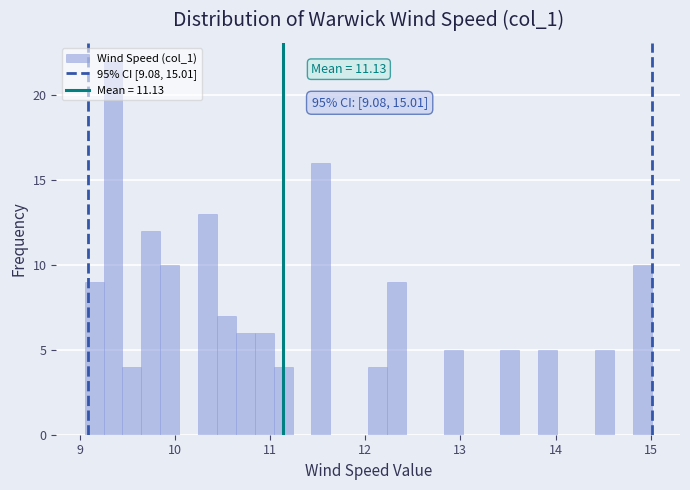

Around what value on the x-axis is the tallest bar? Give the approximate position of its centre, as read against the axis.

9.4